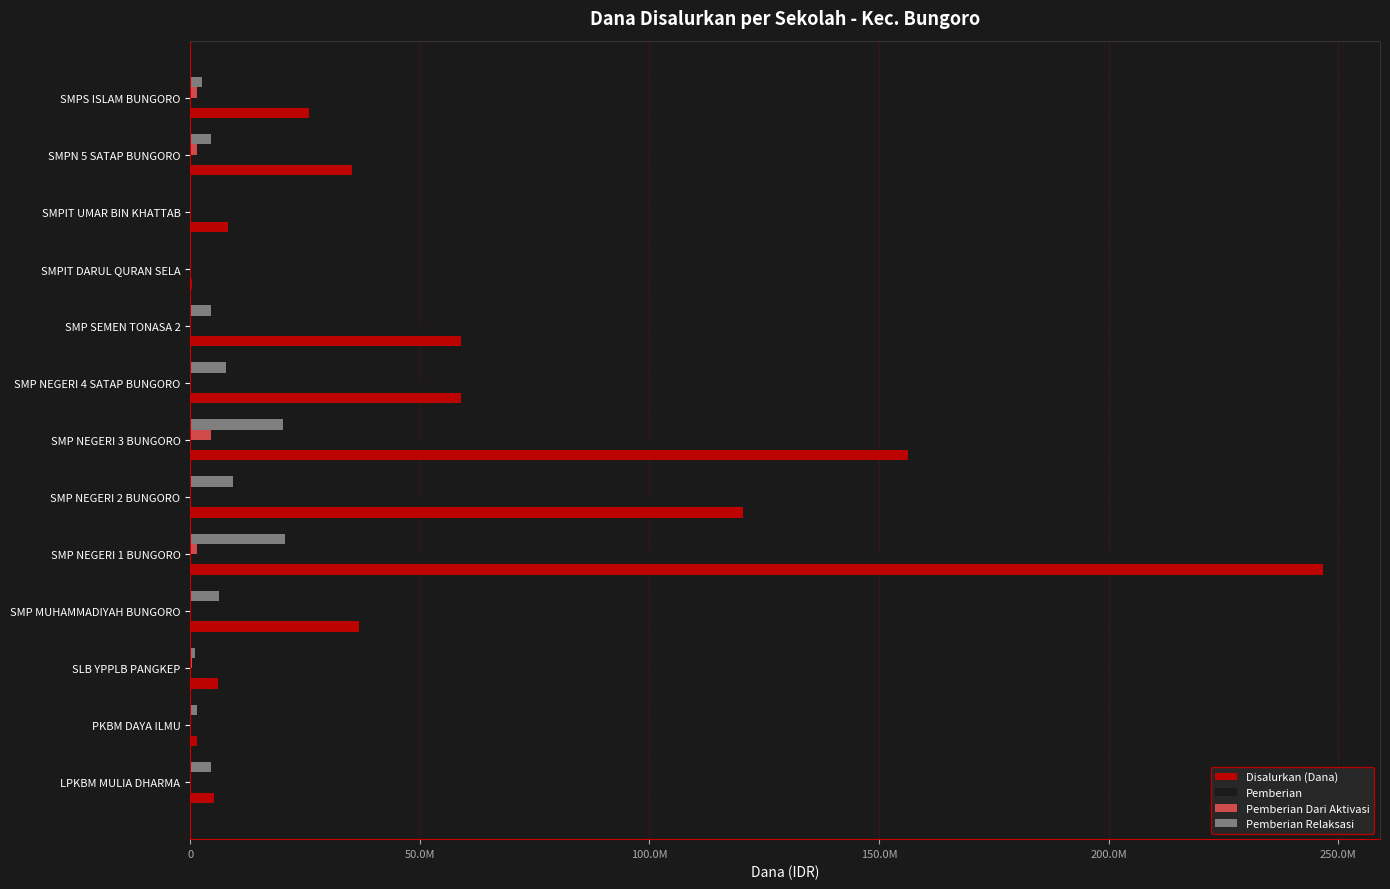

What are all the series names shown in the legend?

Disalurkan (Dana), Pemberian, Pemberian Dari Aktivasi, Pemberian Relaksasi